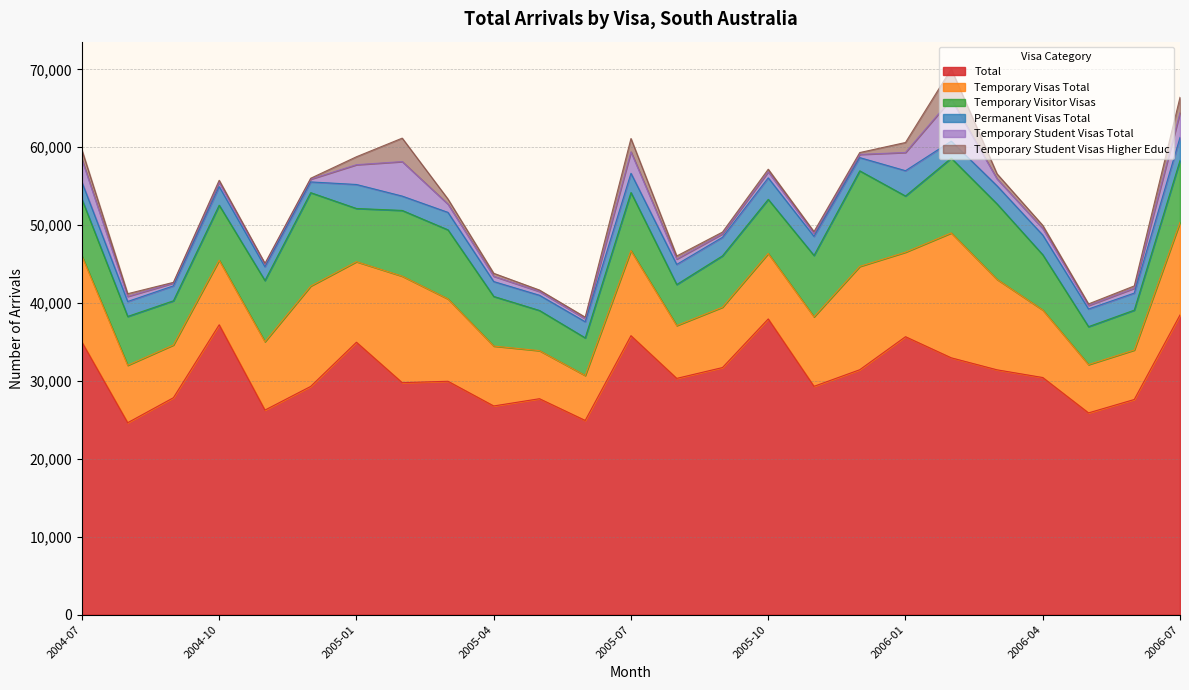

Which series has the largest total across all categories?

Total